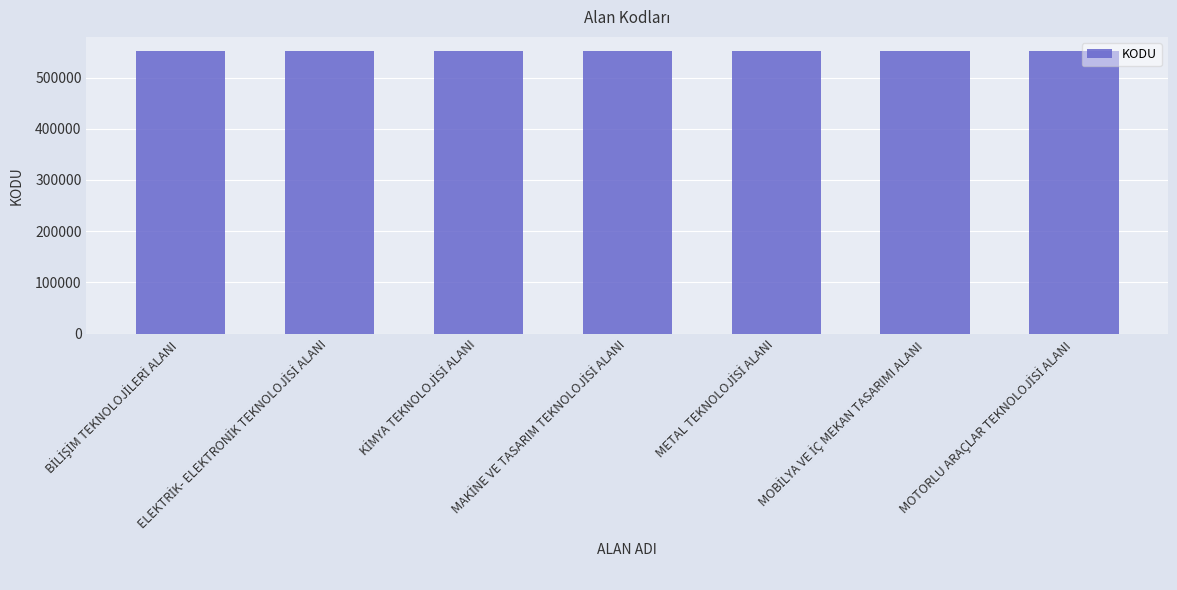

How many data points are less than 551744?

3